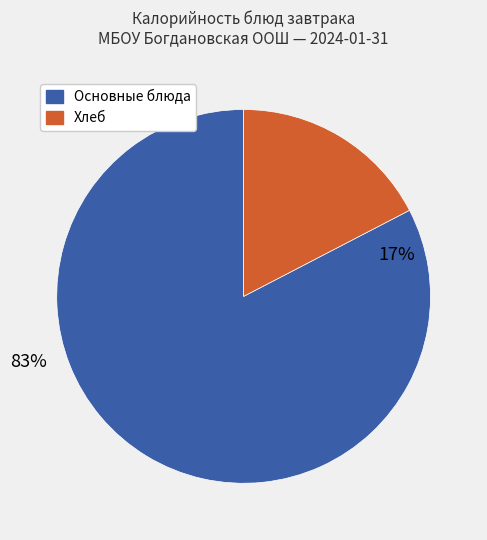

Does Хлеб ржаной represent more than half of the total?

No